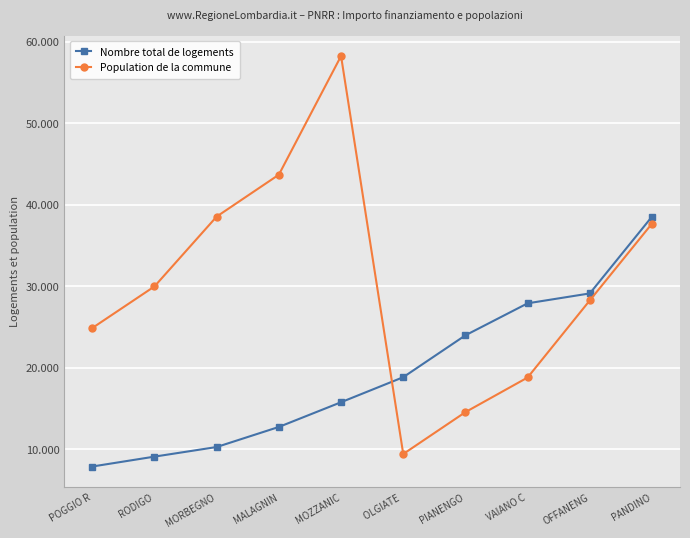

True or false: Nombre total de logements has a value of 10284 at MORBEGNO.

True